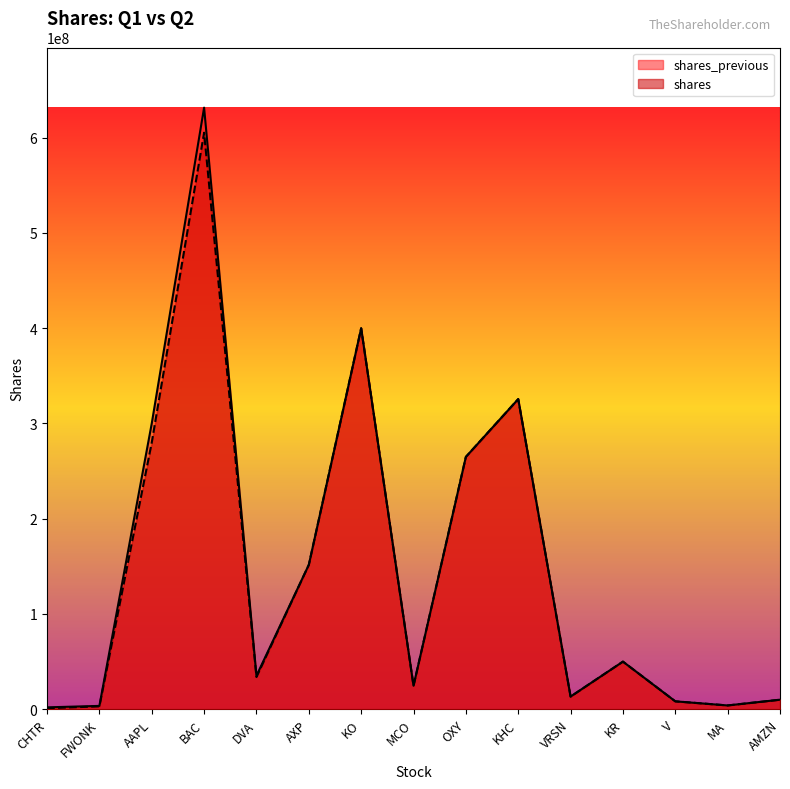

Which category has the lowest value across all series?

CHTR